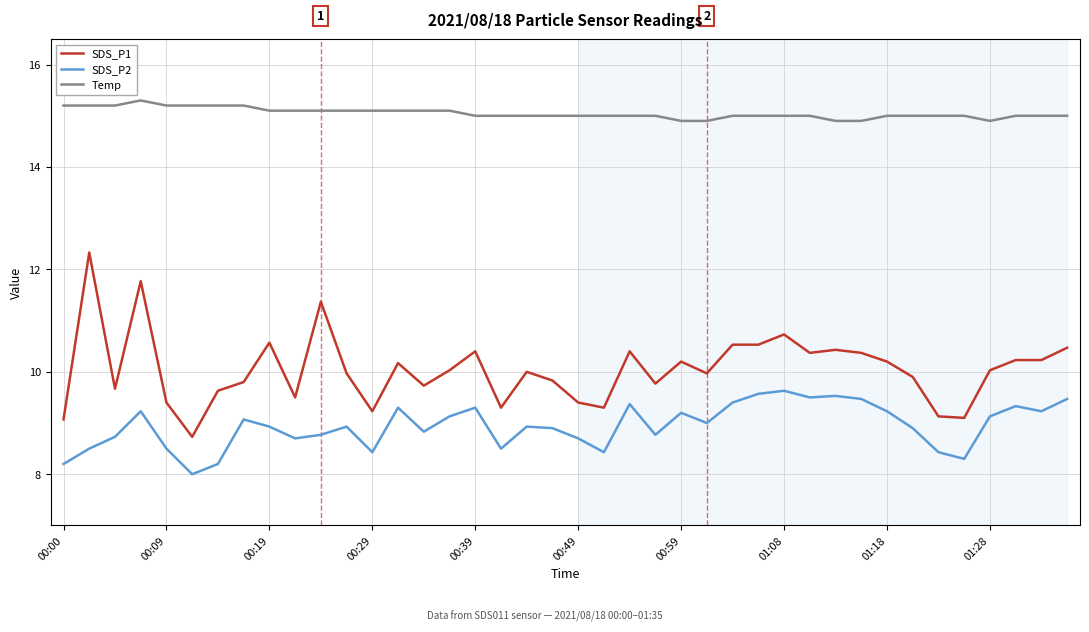

List the series in order of their overall mean, lowest first.

SDS_P2, SDS_P1, Temp